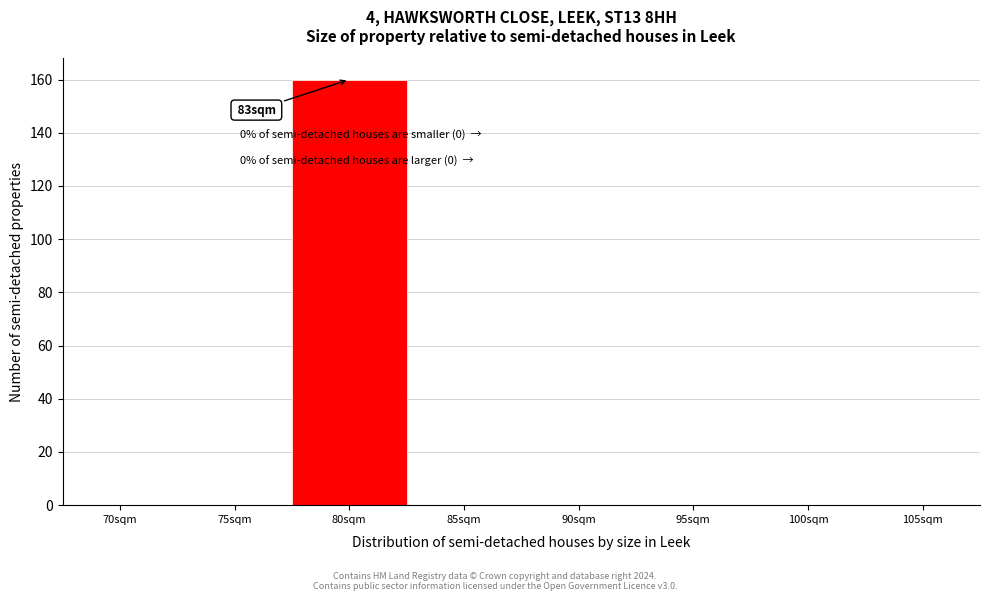

Reading left to right, what are all the values shown in this chart?

70sqm=0	75sqm=0	80sqm=160	85sqm=0	90sqm=0	95sqm=0	100sqm=0	105sqm=0